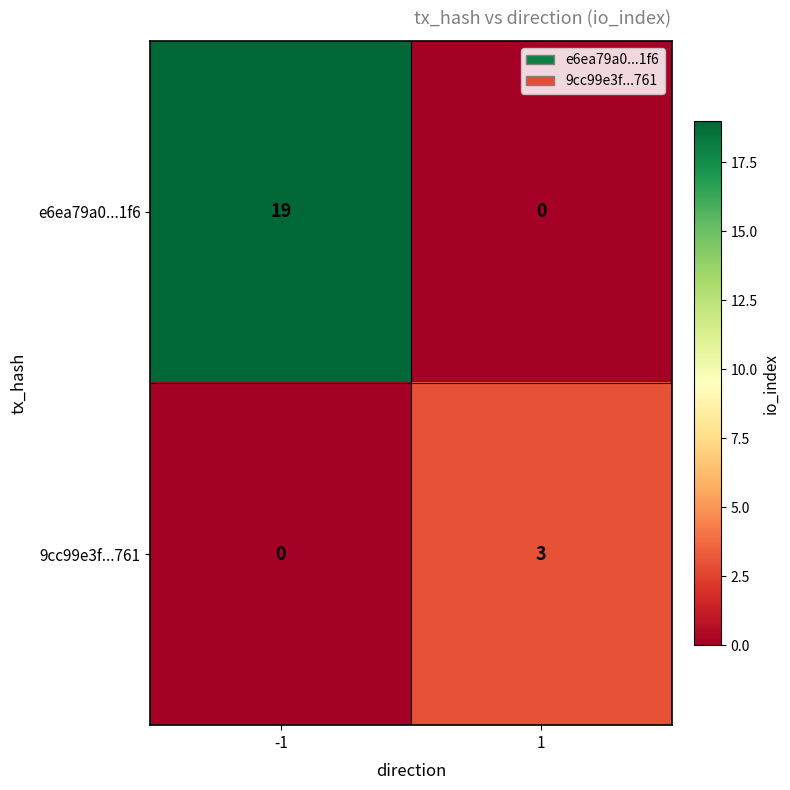

The 9cc99e3f...761 series shows 1 at -1. True or false?

False